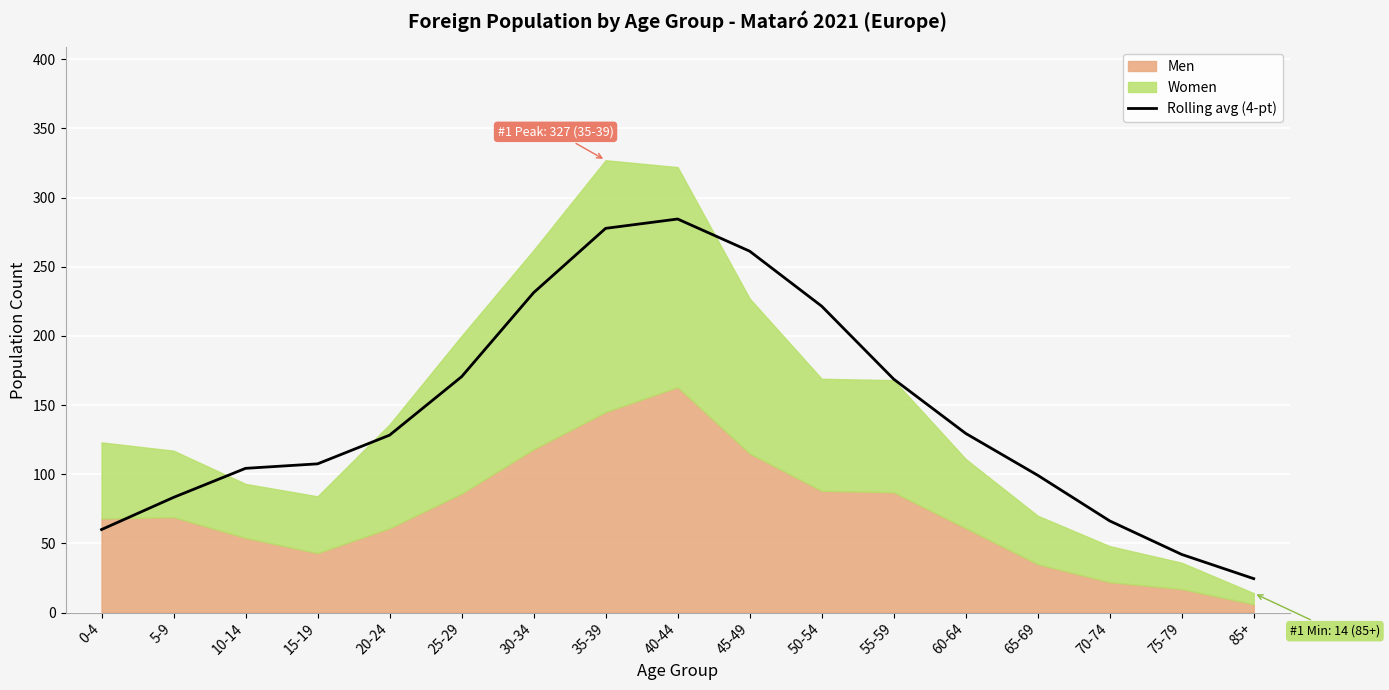

True or false: the data shows 104.6 at 0-4.

False